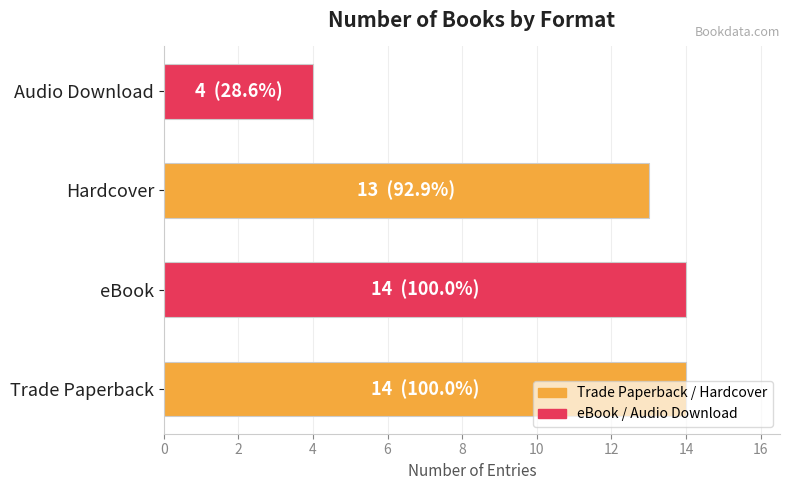

Which category has the lowest value across all series?

Audio Download